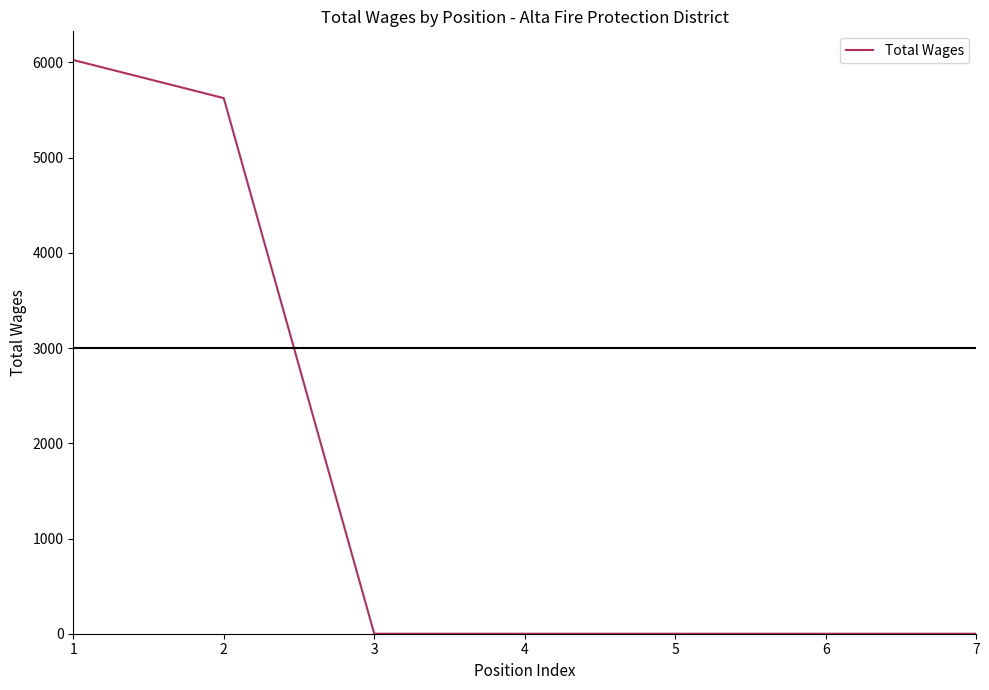

Reading right to left, transcribe all the data shown in this chart.

0	0	0	0	0	5625	6025